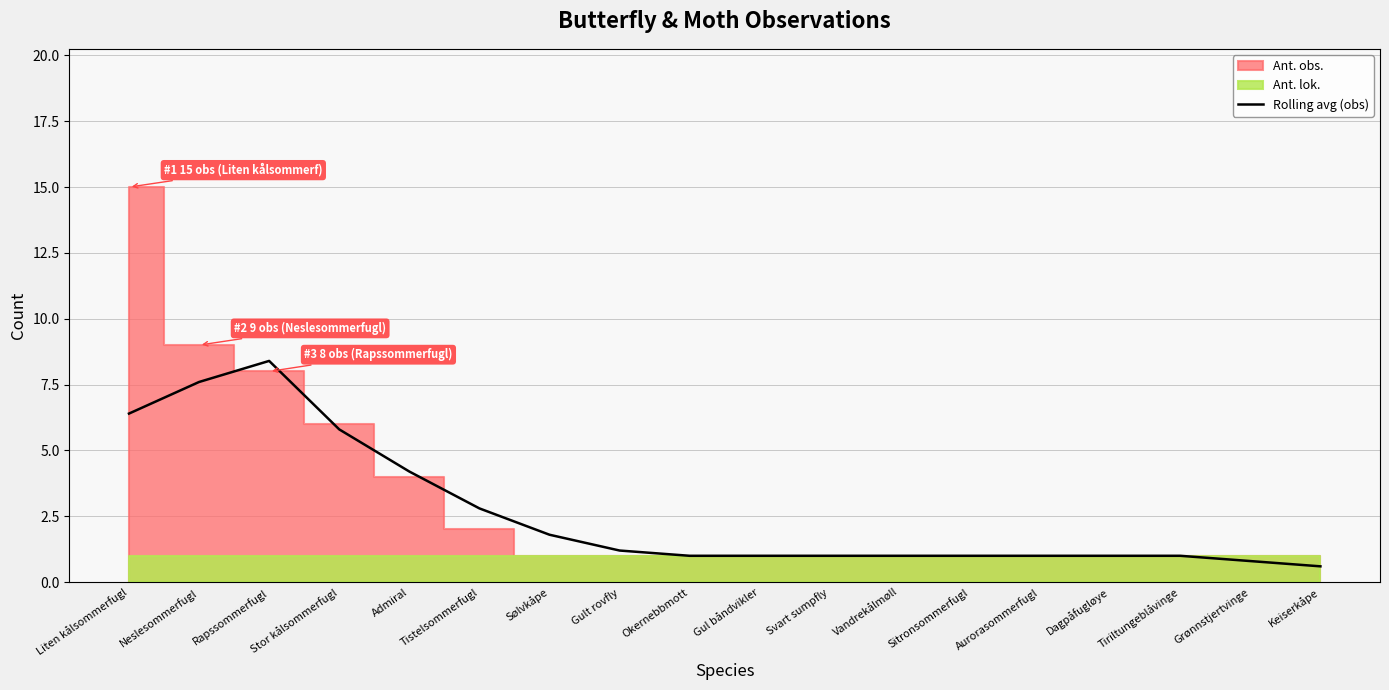

What is the maximum value for Rolling avg (obs)?

8.4